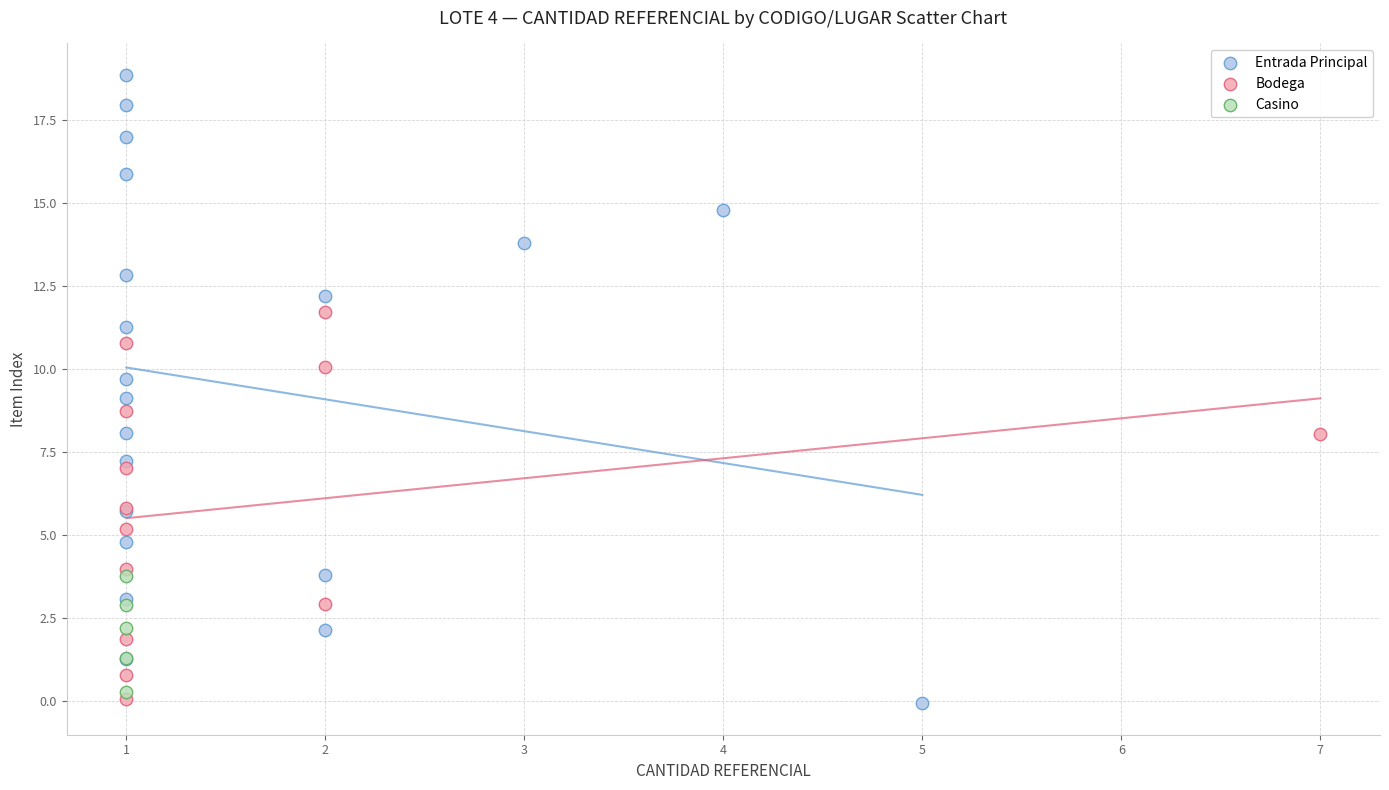

Which series has the largest Y range (max minus min)?

Entrada Principal